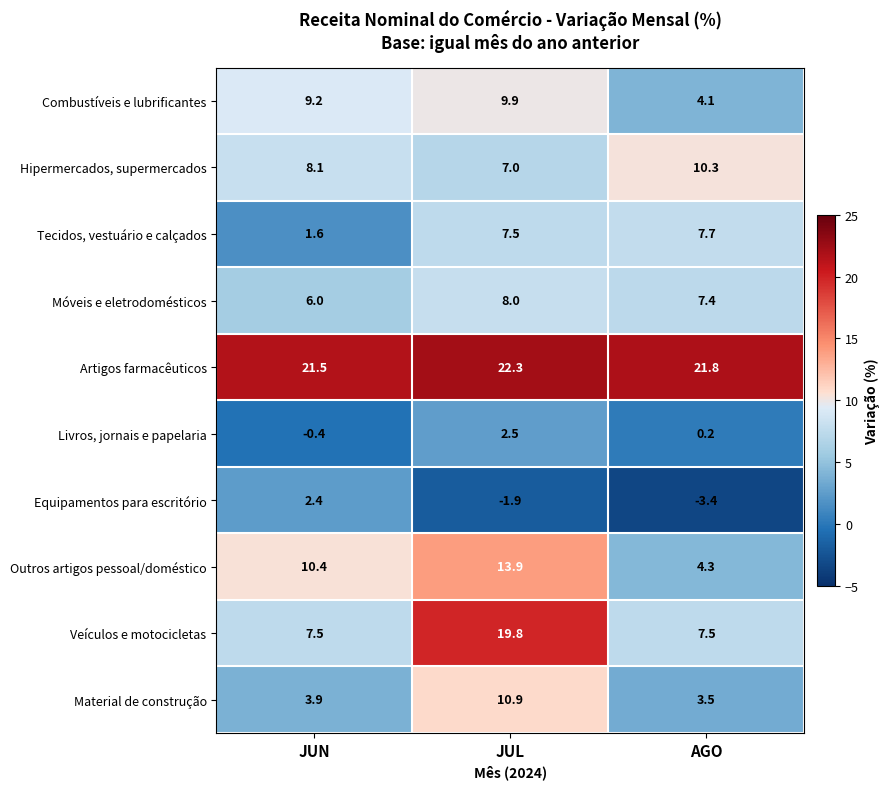

Reading right to left, extract all data points from this chart.

Combustíveis e lubrificantes: 4.1	9.9	9.2
Hipermercados, supermercados: 10.3	7.0	8.1
Tecidos, vestuário e calçados: 7.7	7.5	1.6
Móveis e eletrodomésticos: 7.4	8.0	6.0
Artigos farmacêuticos: 21.8	22.3	21.5
Livros, jornais e papelaria: 0.2	2.5	-0.4
Equipamentos para escritório: -3.4	-1.9	2.4
Outros artigos pessoal/doméstico: 4.3	13.9	10.4
Veículos e motocicletas: 7.5	19.8	7.5
Material de construção: 3.5	10.9	3.9